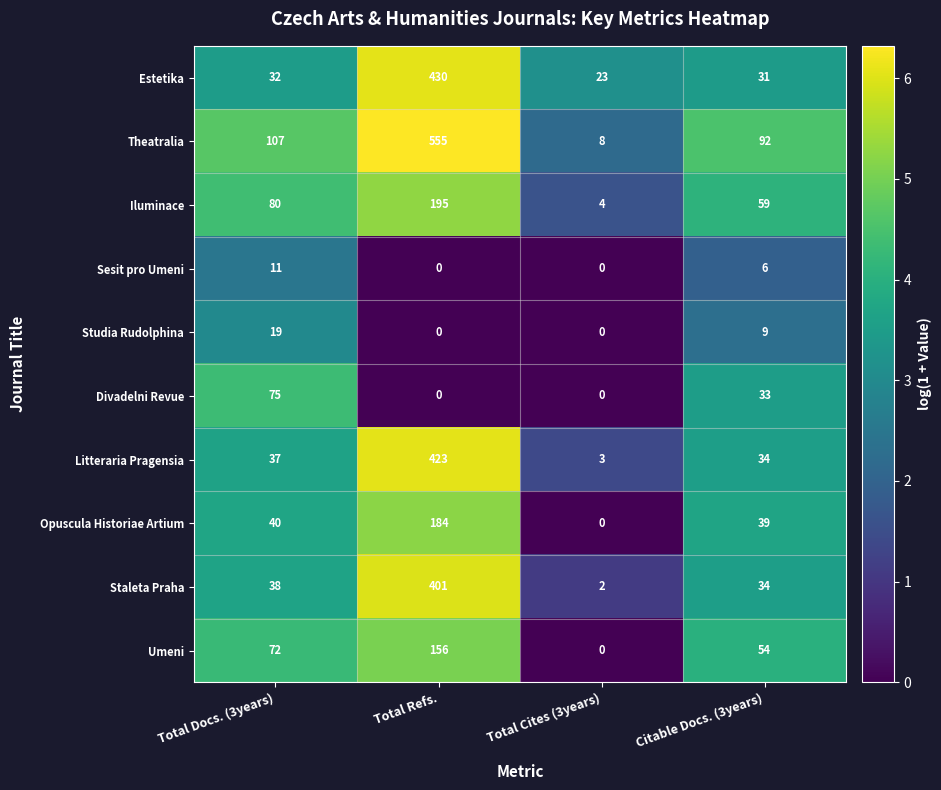

List the labels in order of Estetika value, largest first.

Total Refs., Total Docs. (3years), Citable Docs. (3years), Total Cites (3years)